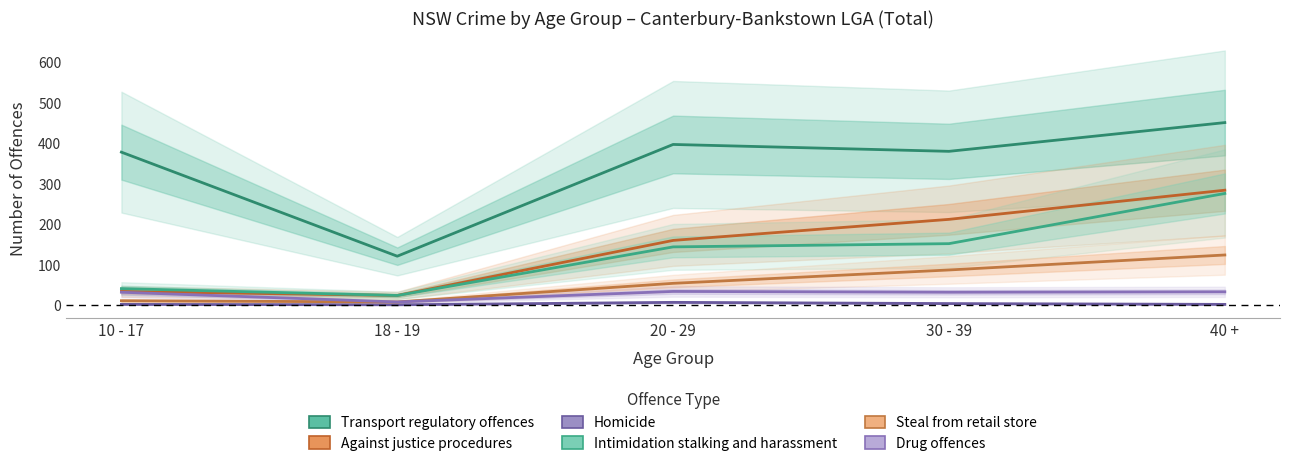

What is the total value across all series at 18 - 19?

180